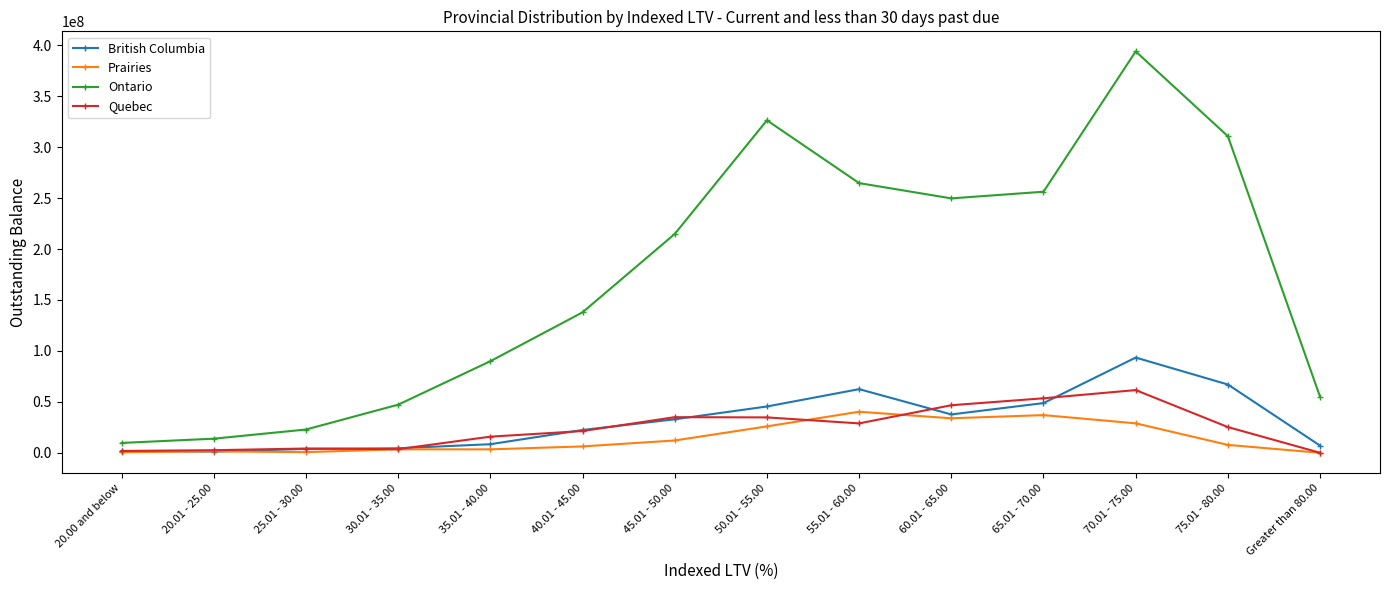

At which label does British Columbia first exceed 32884424?

45.01 - 50.00